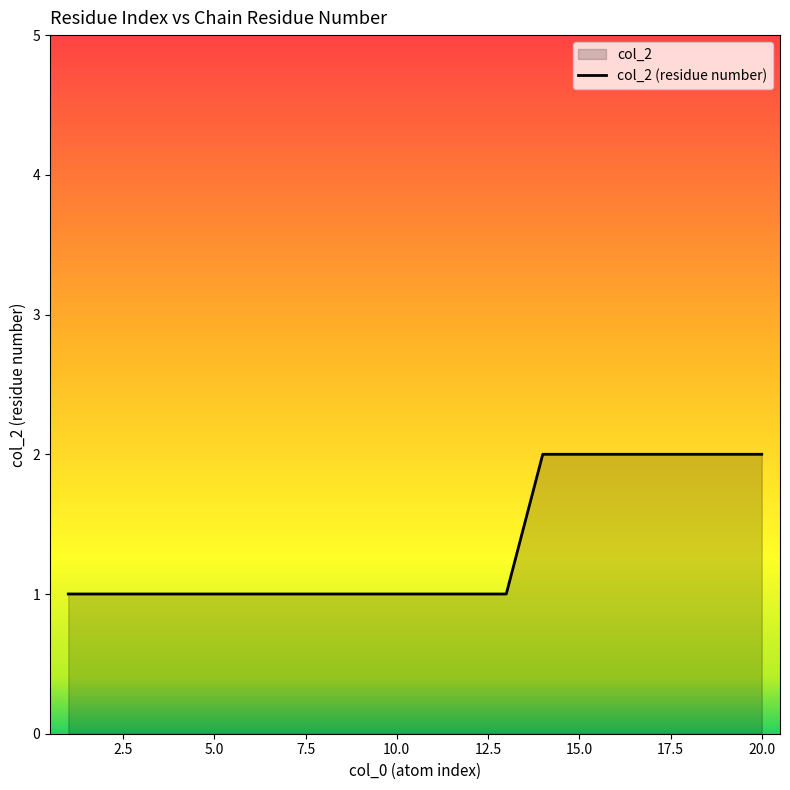

Which label corresponds to the smallest value in the chart?

1